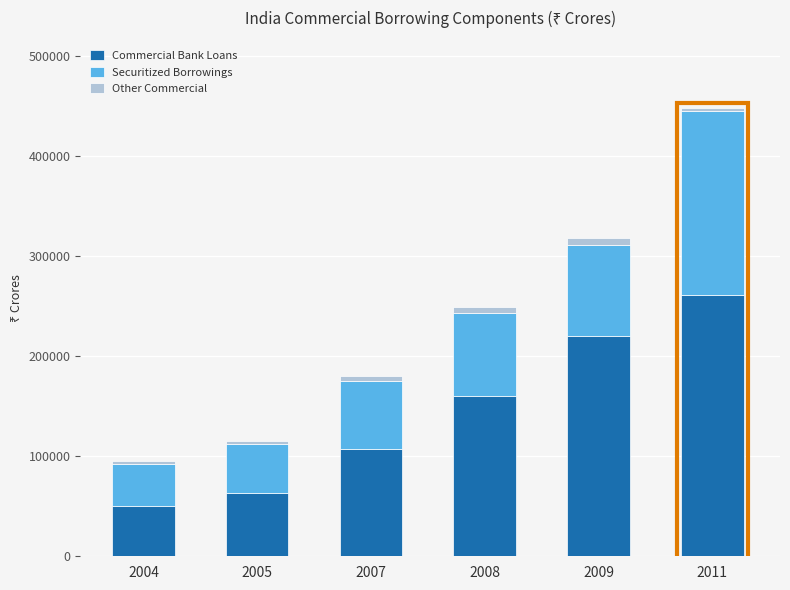

What is the minimum value for Commercial Bank Loans?

50346